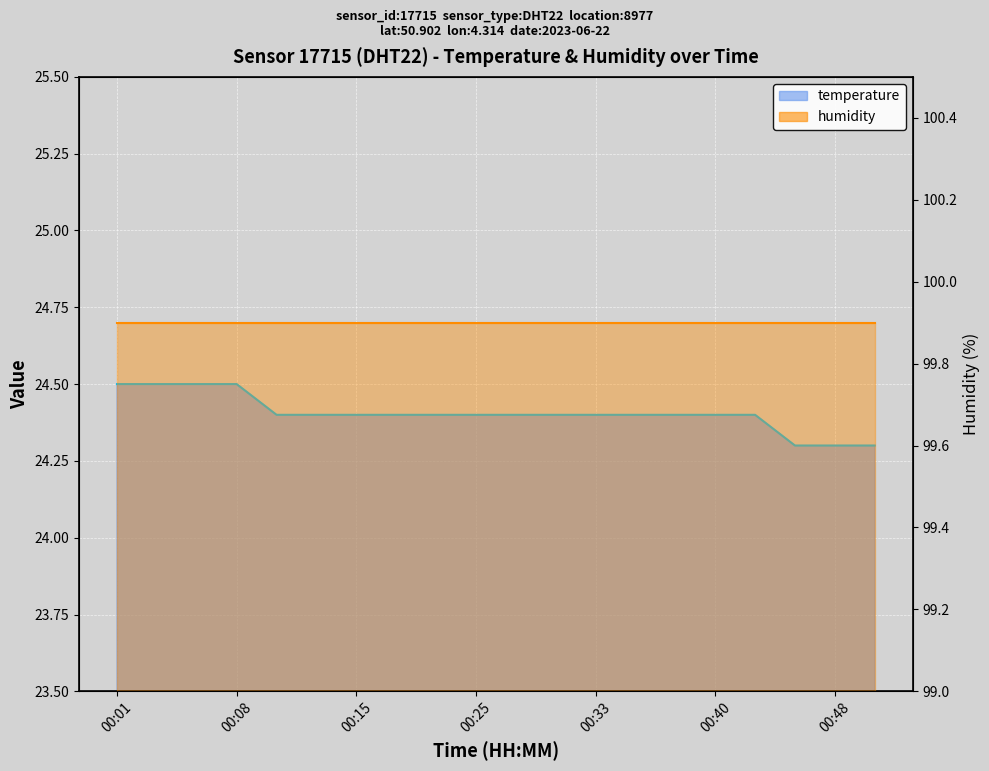

How many distinct data groups are displayed?

2